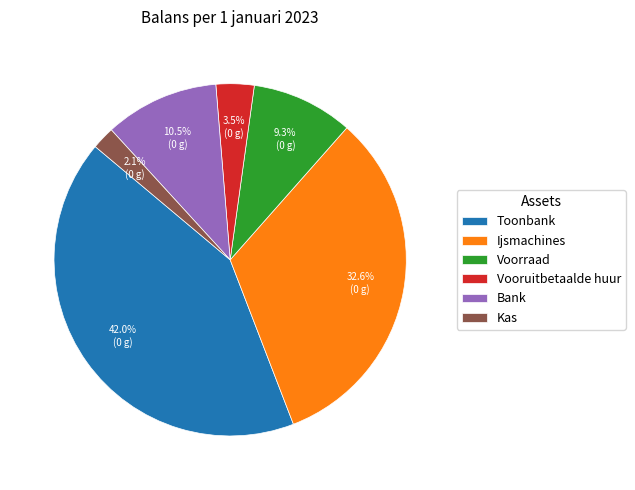

What is the total percentage of Toonbank and Voorraad?

51.3%